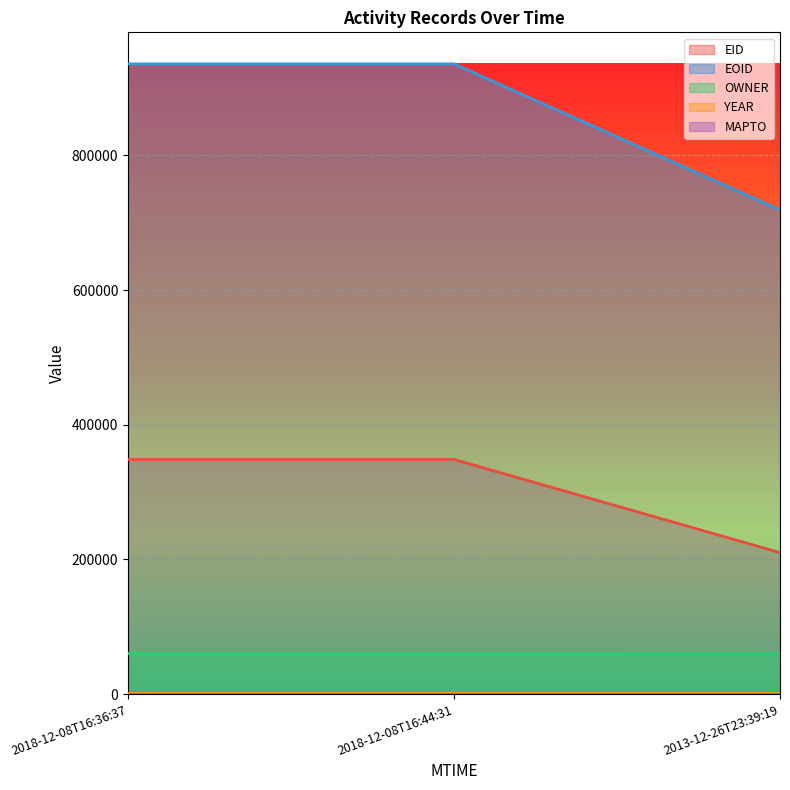

How many data points in EID are above 348470?

1